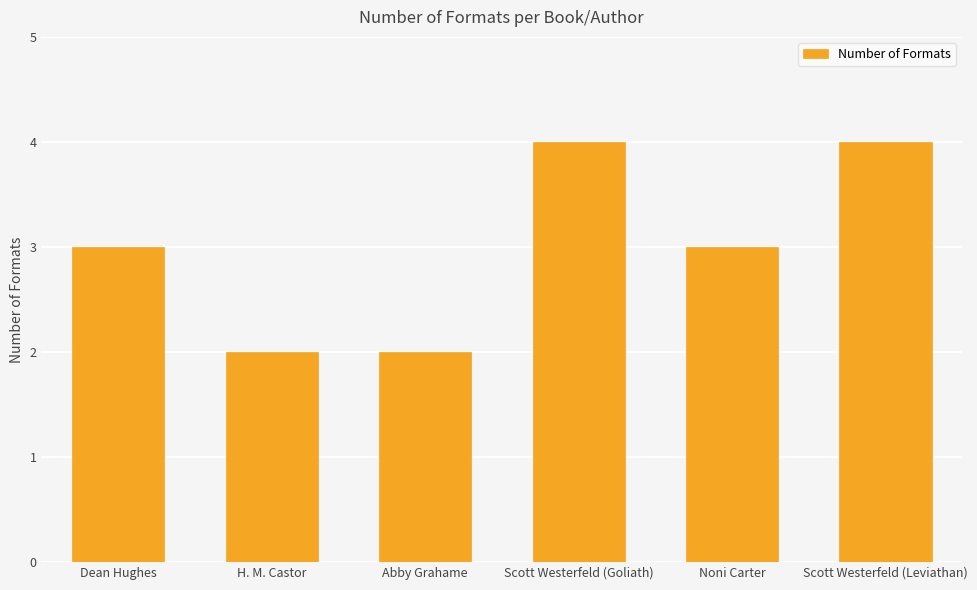

Count the values in the range 2 to 4.

6